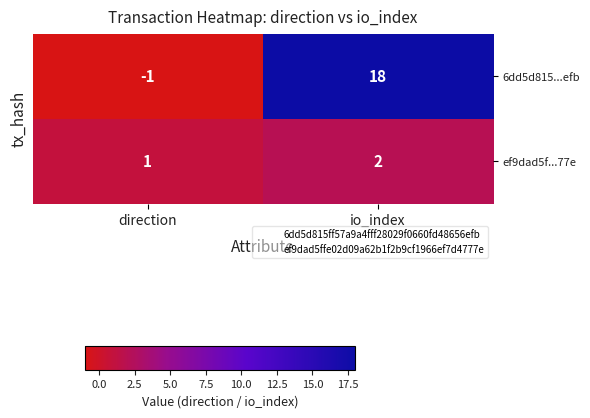

List the series in order of their peak value, highest first.

6dd5d815...efb, ef9dad5f...77e